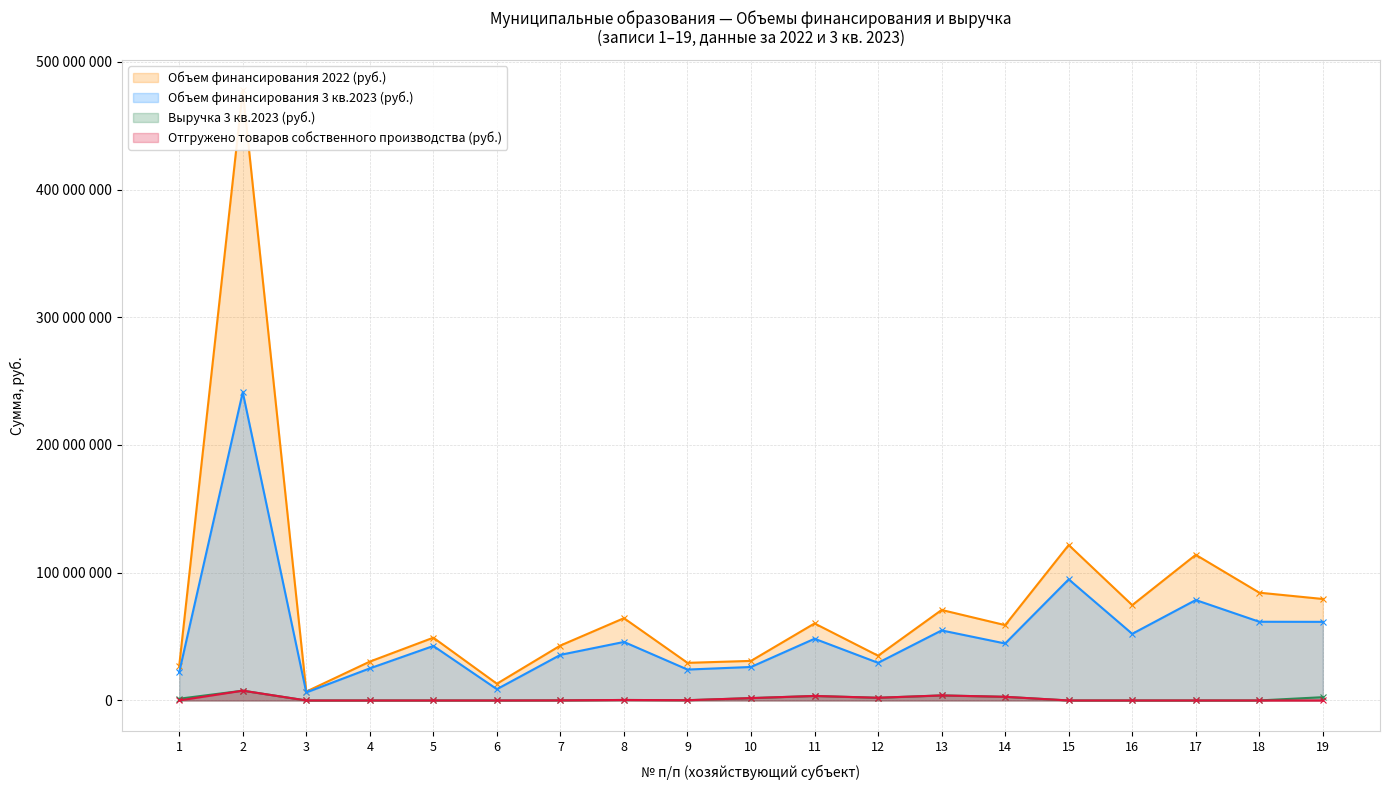

Rank the categories by Выручка 3 кв.2023 (руб.) value from highest to lowest.

2, 13, 11, 14, 19, 12, 10, 1, 8, 9, 7, 18, 3, 4, 5, 6, 15, 16, 17